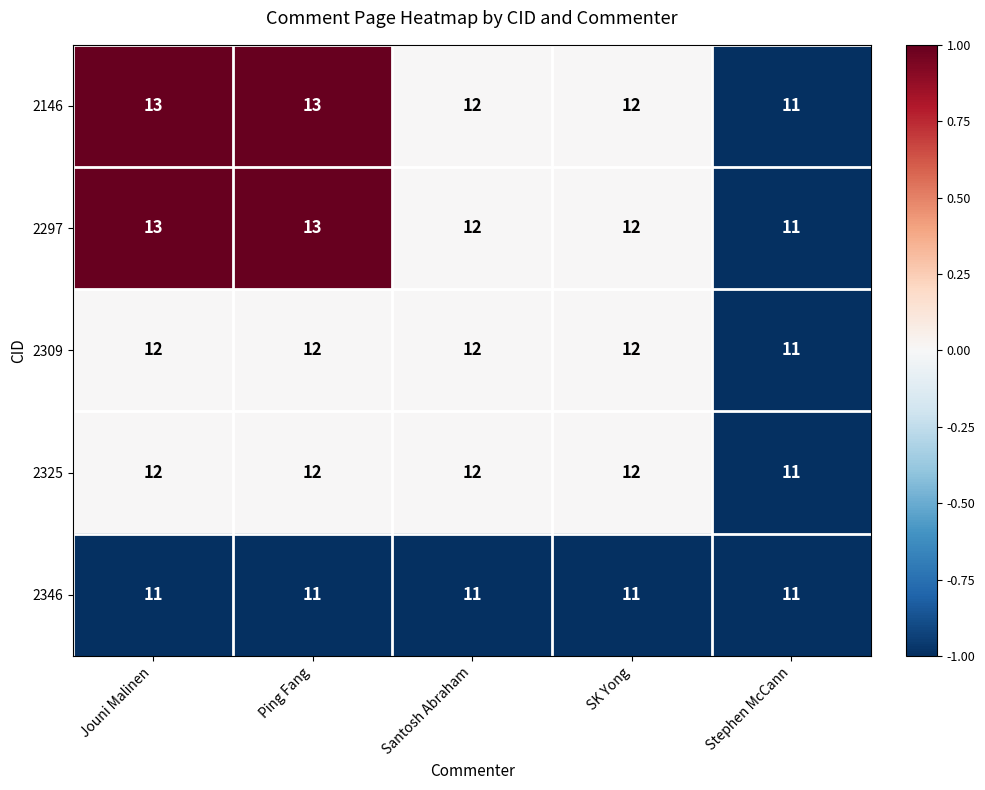

What is the difference between the highest and lowest values at Jouni Malinen?

2